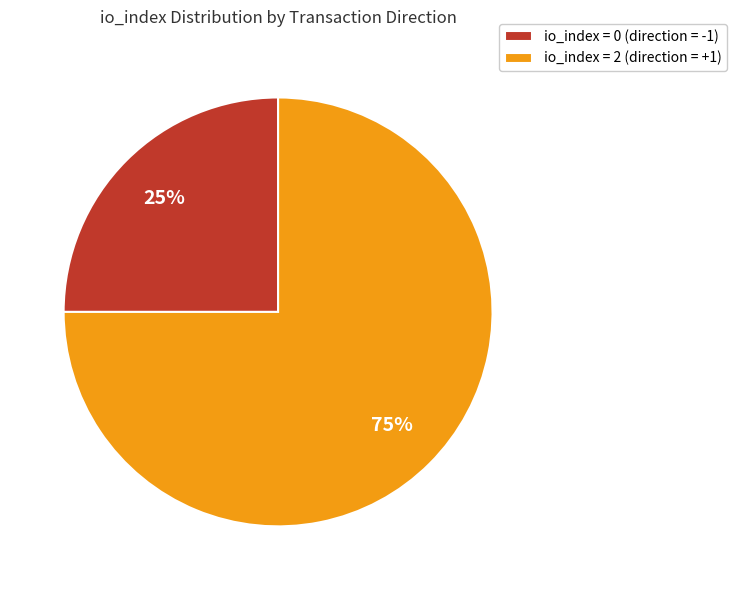

To the nearest percent, what is the combined percentage of io_index = 0 (direction = -1) and io_index = 2 (direction = +1)?

100%